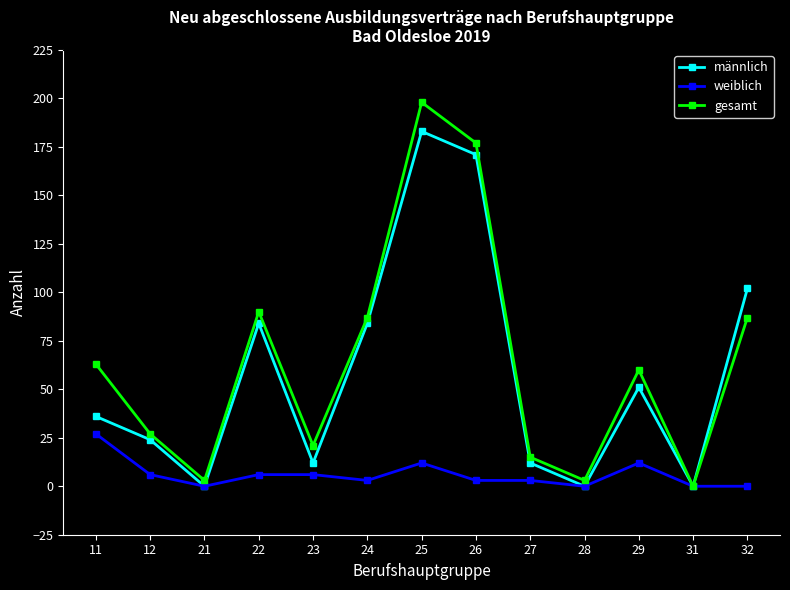

Reading left to right, transcribe all the data shown in this chart.

männlich: 36	24	0	84	12	84	183	171	12	0	51	0	102
weiblich: 27	6	0	6	6	3	12	3	3	0	12	0	0
gesamt: 63	27	3	90	21	87	198	177	15	3	60	0	87